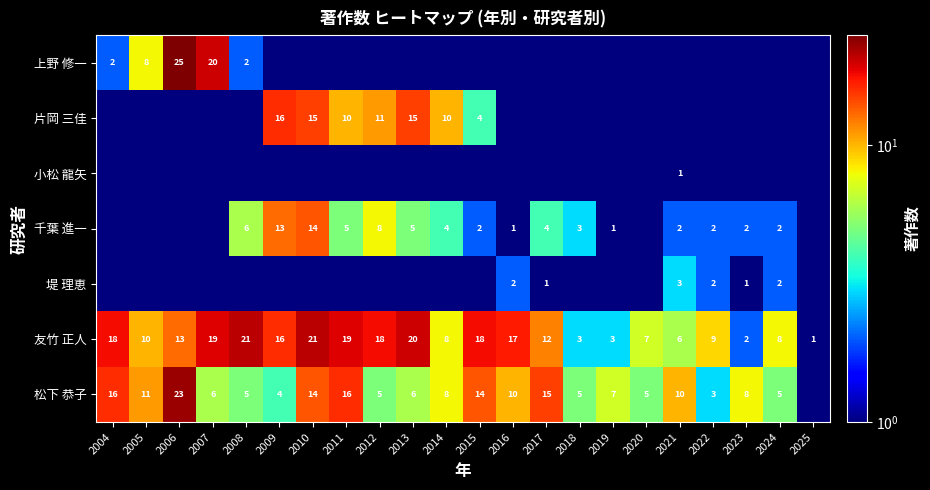

What is the average value of the 友竹 正人 series?

12.2